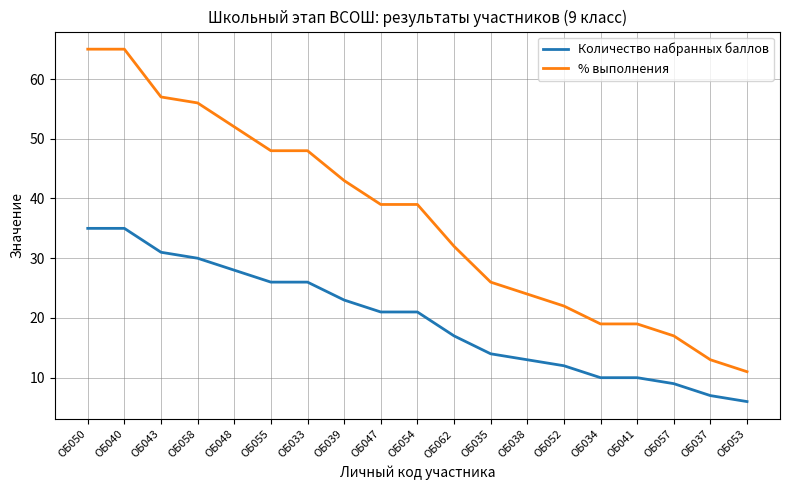

What is the difference between the Количество набранных баллов values at ОБ040 and ОБ058?

5